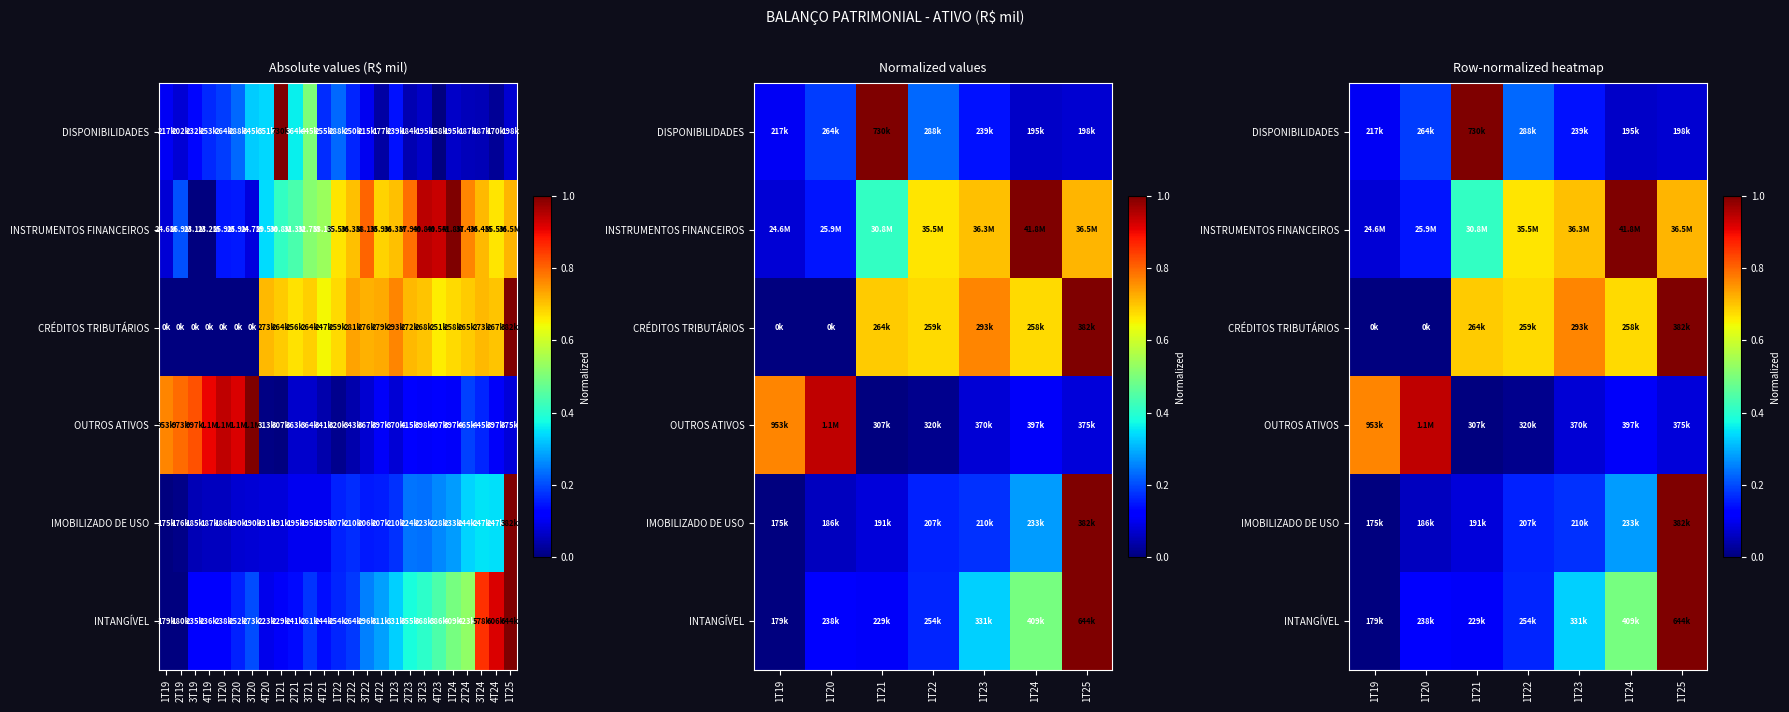

Is it true that IMOBILIZADO DE USO equals 0.1 at 1T20?

True